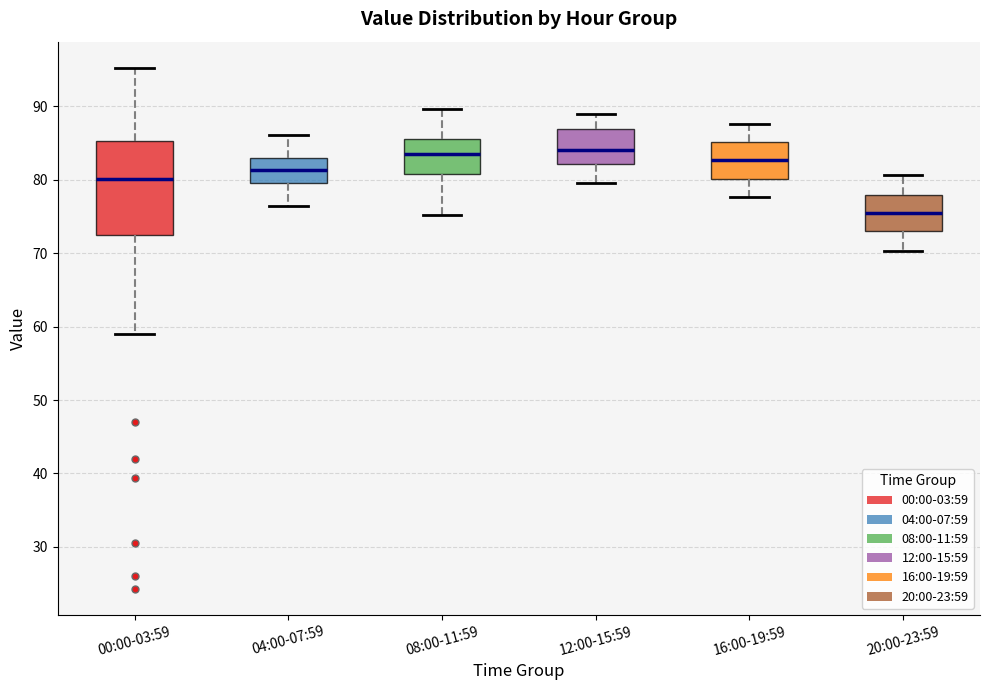

Comparing the boxes themselves (not the whiskers), which one is the tallest?

00:00-03:59